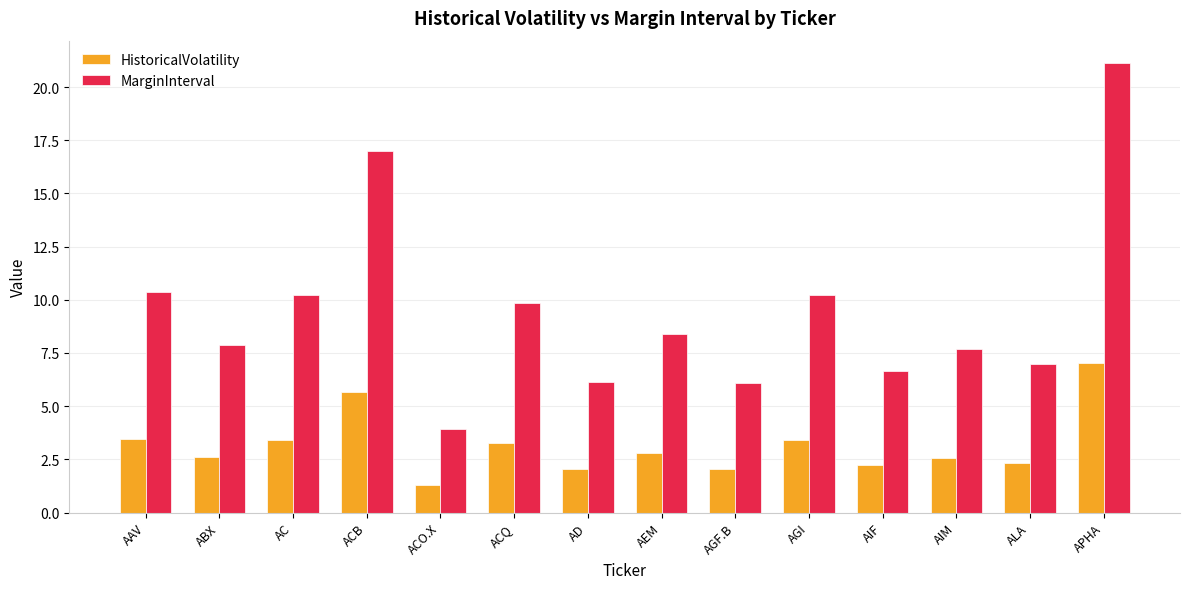

Read the HistoricalVolatility value at AIM.

2.6